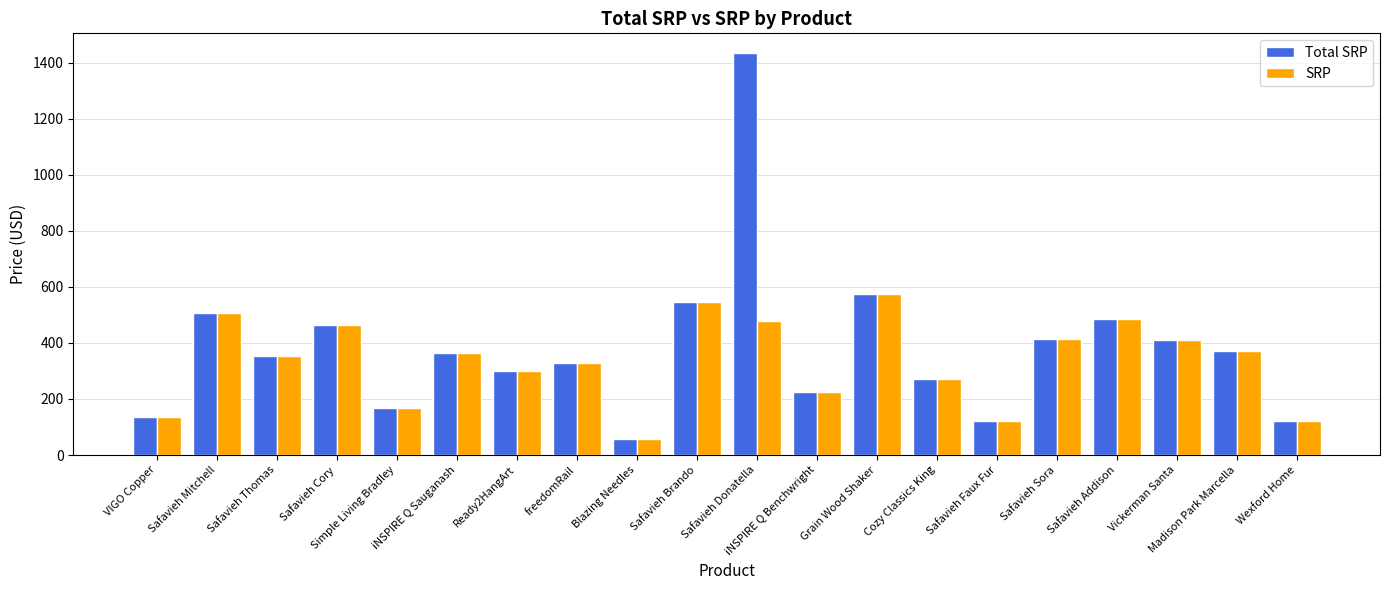

What is the label of the 6th bar from the left?

iNSPIRE Q Sauganash